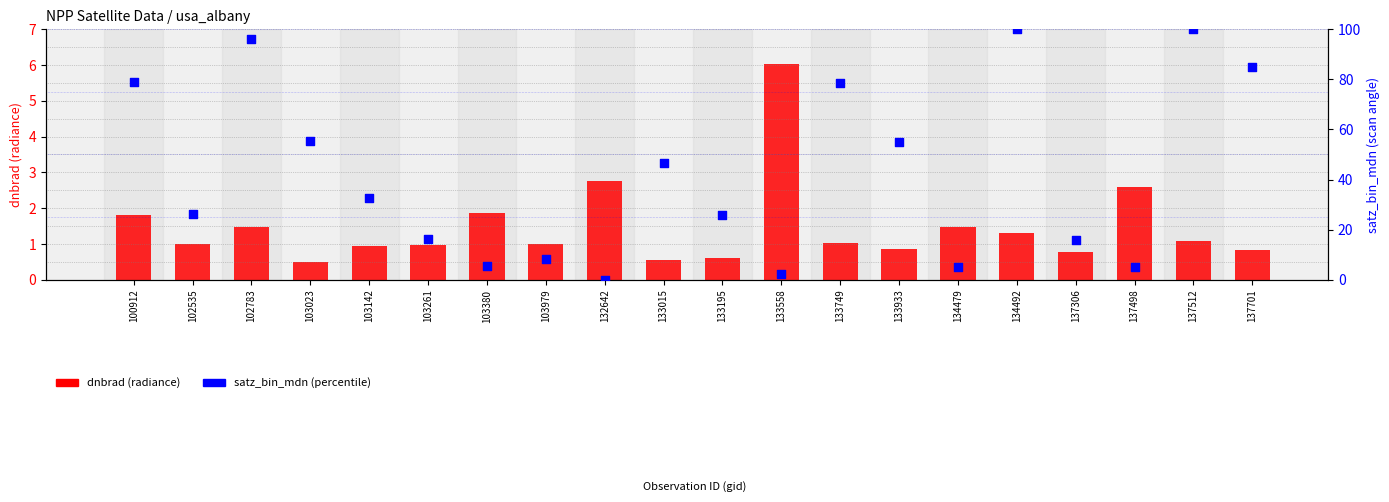

Which series has the largest total across all categories?

satz_bin_mdn (percentile)